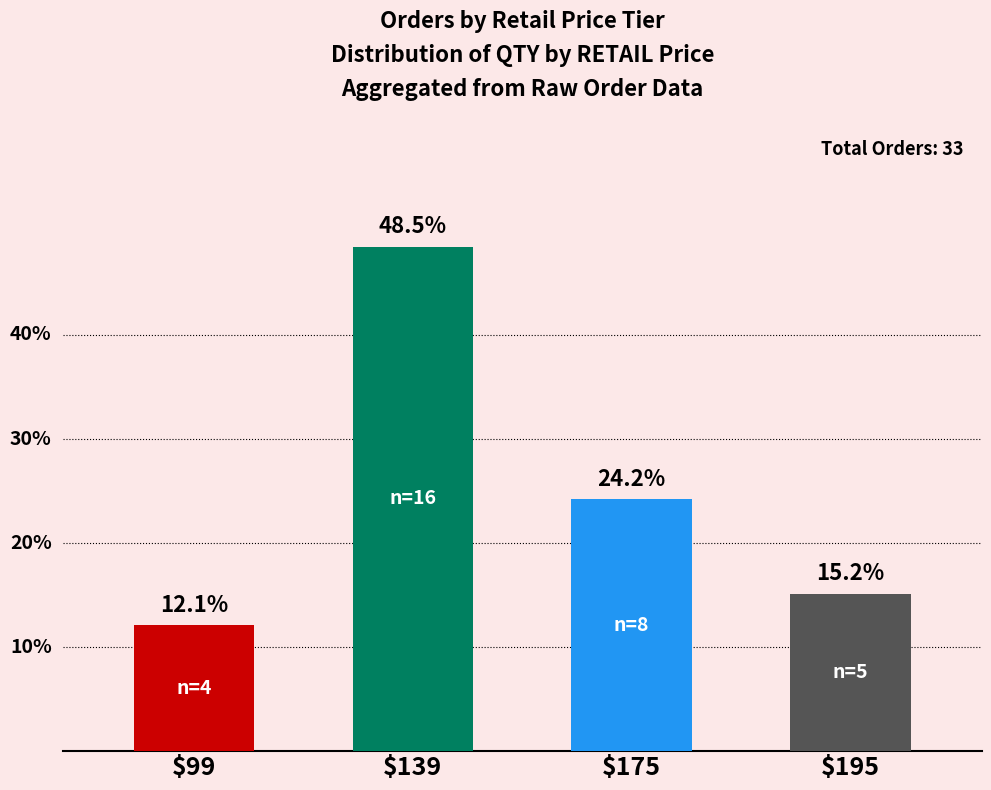

Does the chart contain any negative values?

No